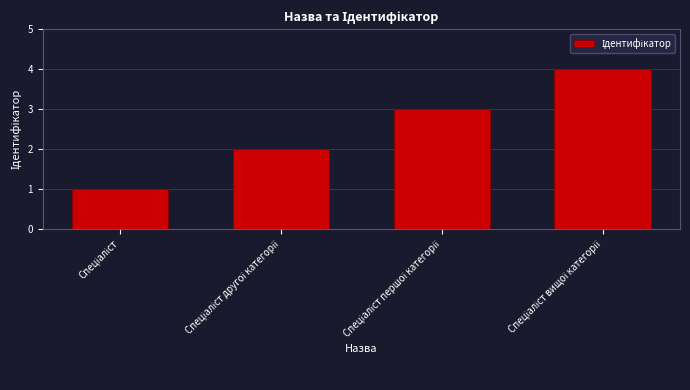

What is the sum of all values?

10